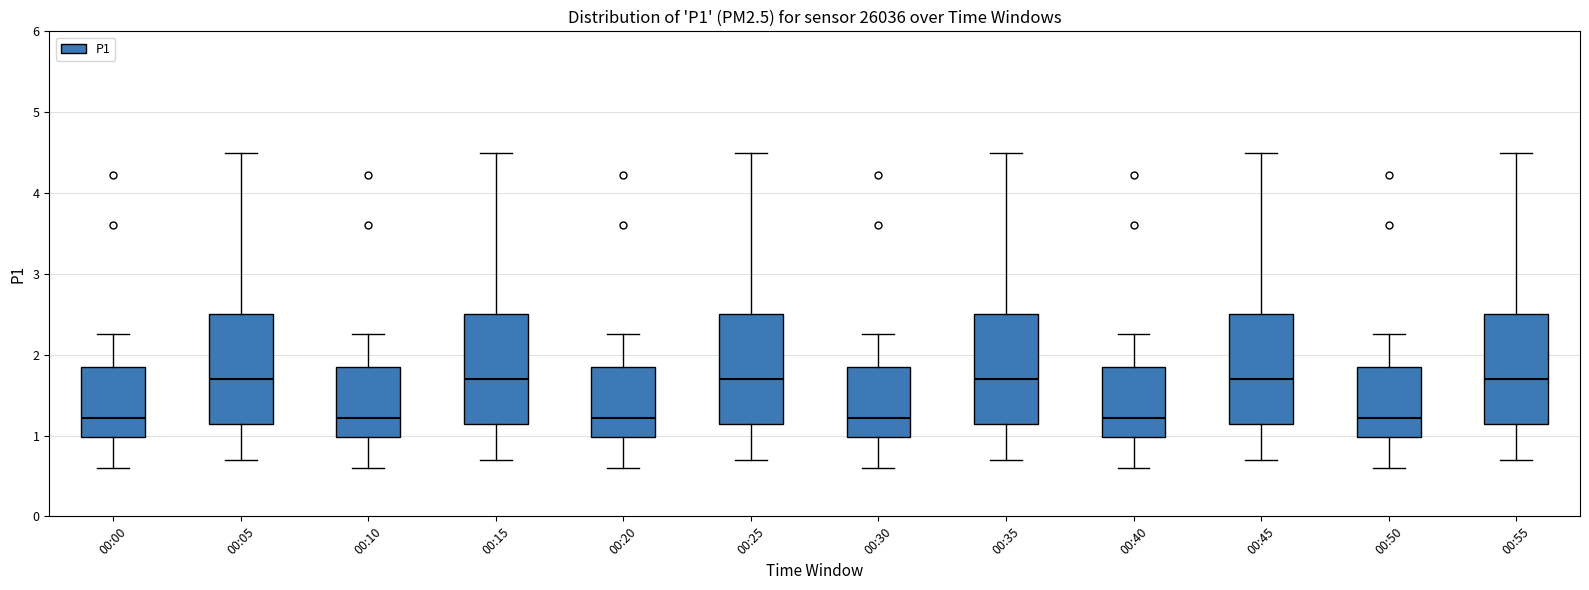

Where does the lower whisker of the box for 00:05 end on the y-axis? The values are not printed on the chart, so give them approximately, as read against the axis.

0.7